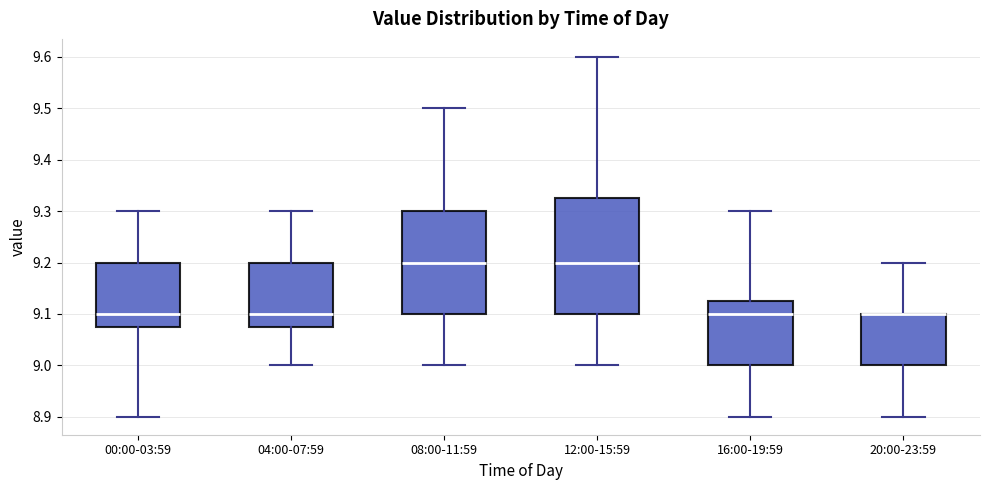

Reading left to right, read every box against the y-axis: the position of its median line, the range the box covers, and the ends of its whiskers. The values are not printed on the chart, so give them approximately, as read against the axis.

00:00-03:59: median 9.10, box 9.08 to 9.20, whiskers 8.90 to 9.30
04:00-07:59: median 9.10, box 9.08 to 9.20, whiskers 9.00 to 9.30
08:00-11:59: median 9.20, box 9.10 to 9.30, whiskers 9.00 to 9.50
12:00-15:59: median 9.20, box 9.10 to 9.33, whiskers 9.00 to 9.60
16:00-19:59: median 9.10, box 9.00 to 9.13, whiskers 8.90 to 9.30
20:00-23:59: median 9.10 (drawn on the box's upper edge), box 9.00 to 9.10, whiskers 8.90 to 9.20